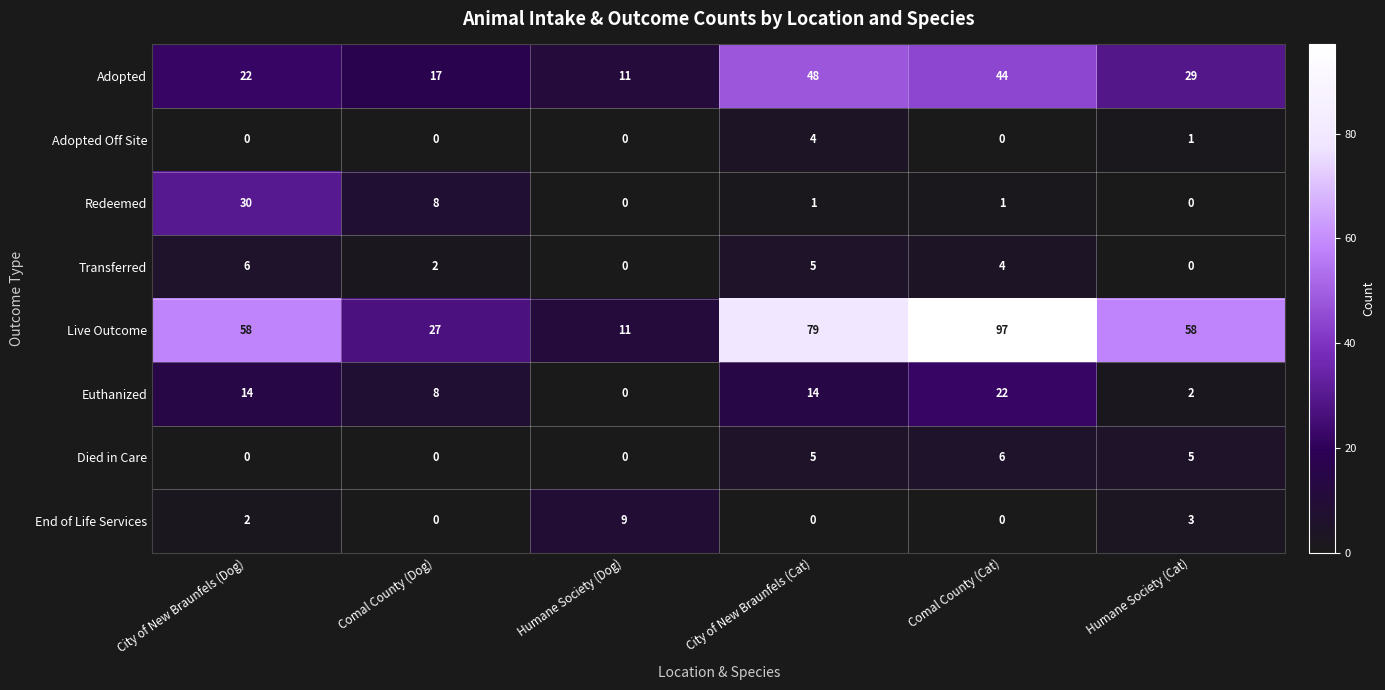

List the labels in order of Adopted value, largest first.

City of New Braunfels (Cat), Comal County (Cat), Humane Society (Cat), City of New Braunfels (Dog), Comal County (Dog), Humane Society (Dog)